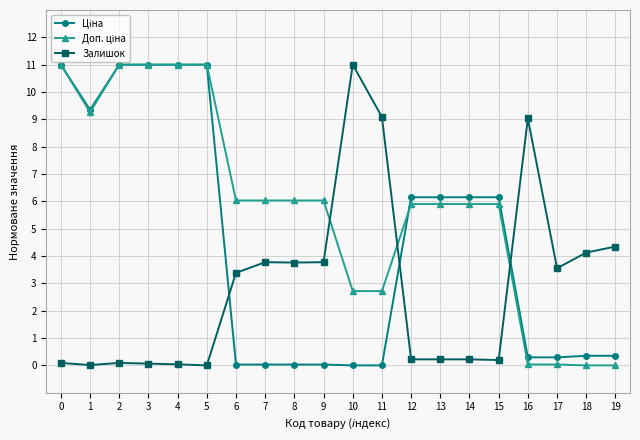

At which label is Залишок closest to 5?

19